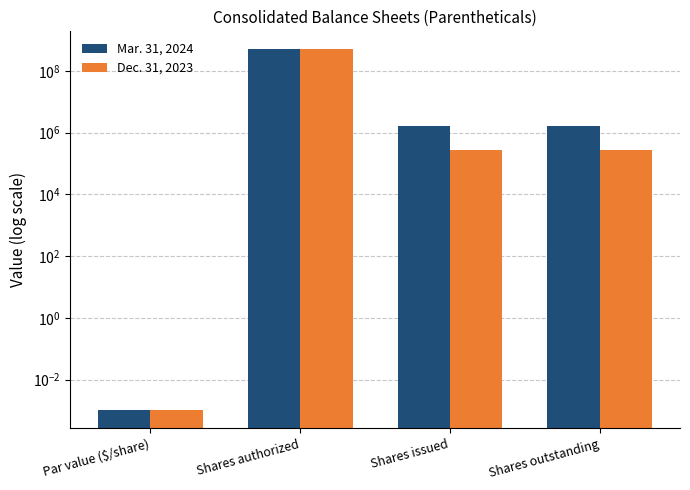

Rank the series by their maximum value, from highest to lowest.

Mar. 31, 2024, Dec. 31, 2023